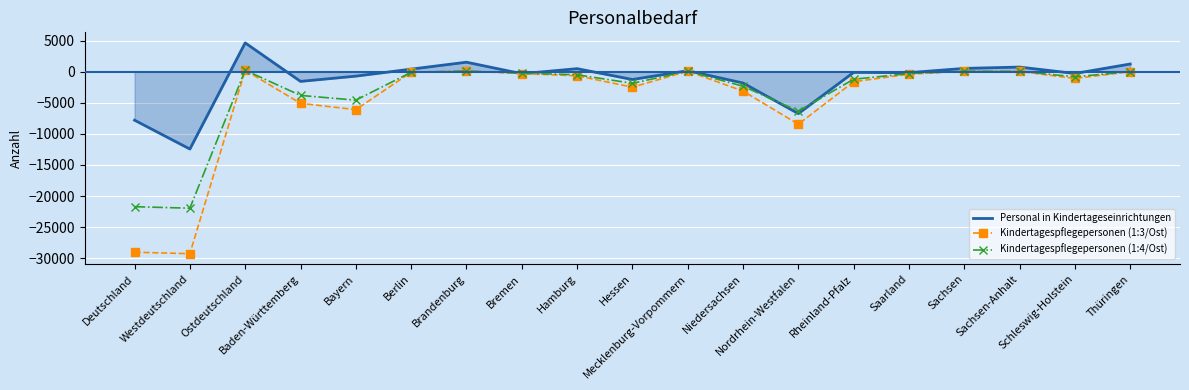

What is the greatest value displayed?

4641